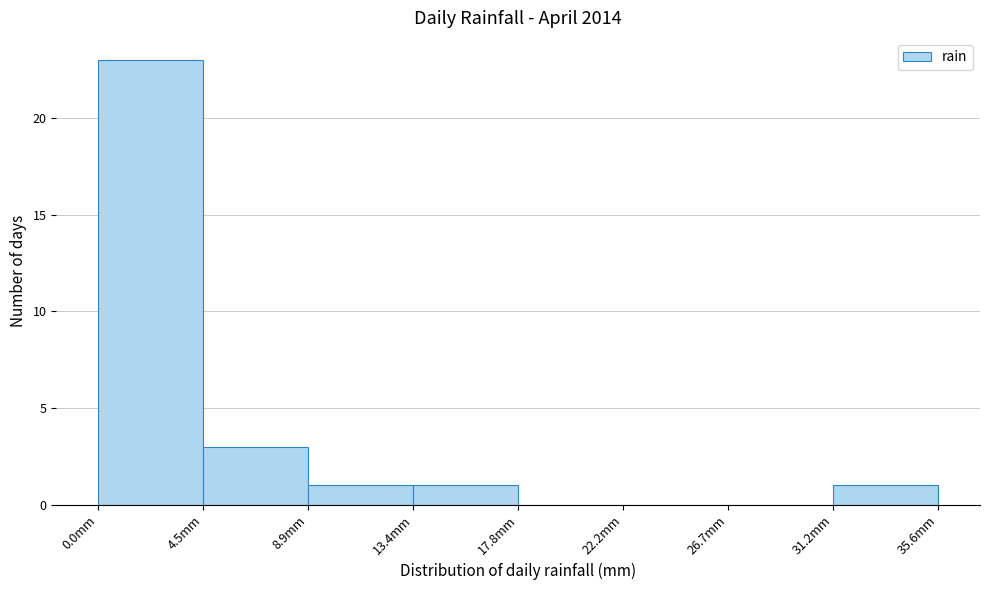

Reading left to right, transcribe this chart: for each bar, give the range it covers on the x-axis and its height. Neither the bar edges nor the heights are printed on the chart, so give them approximately, as read against the axes.

0.00 to 4.45: 23
4.45 to 8.90: 3
8.90 to 13.35: 1
13.35 to 17.80: 1
17.80 to 22.25: 0
22.25 to 26.70: 0
26.70 to 31.15: 0
31.15 to 35.60: 1